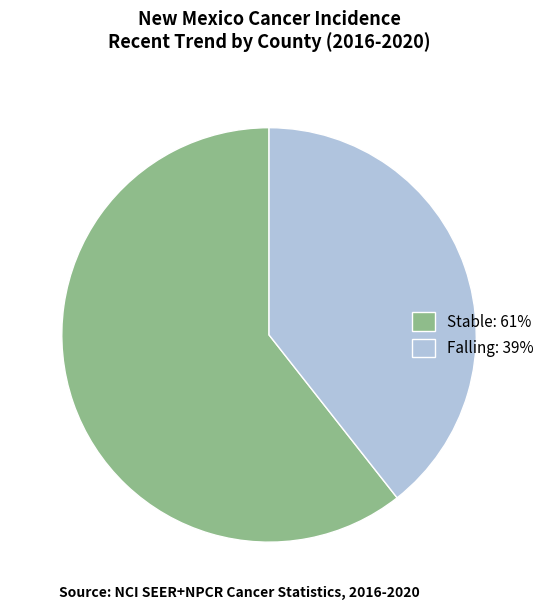

How many slices are in this pie chart?

2